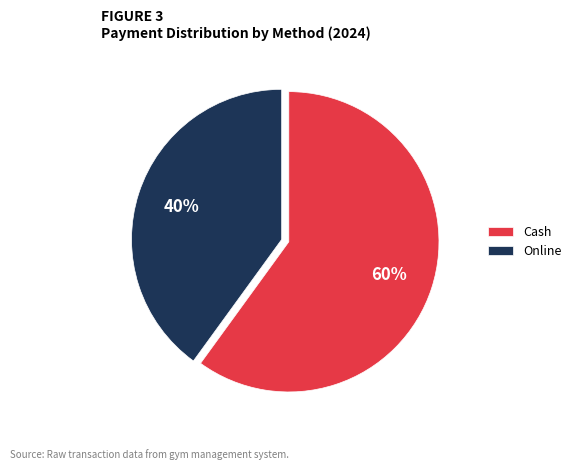

Between Cash and Online, which is larger?

Cash